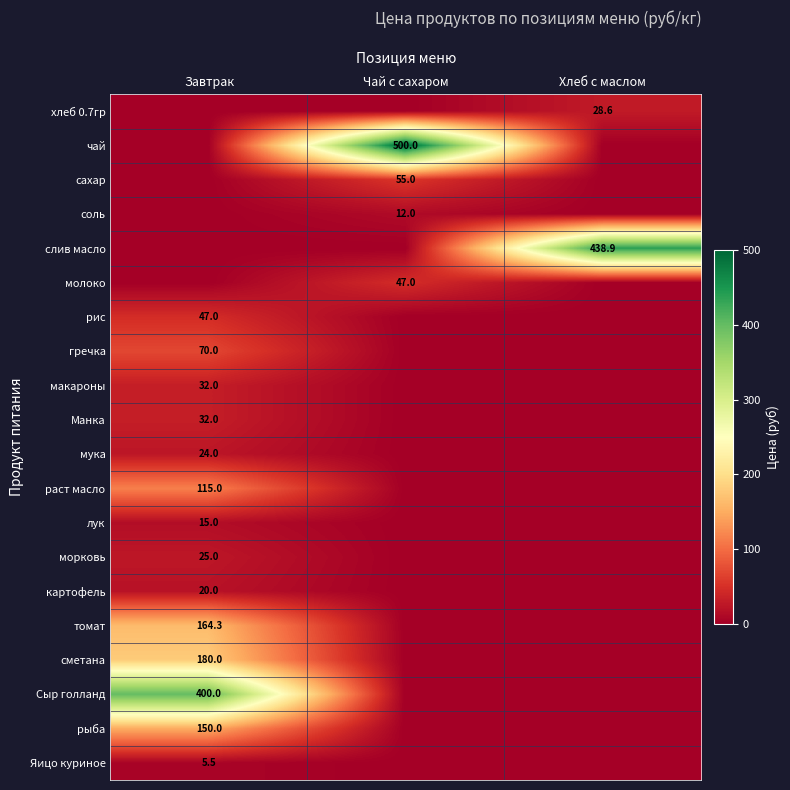

The Сыр голланд series shows 89.0 at Завтрак. True or false?

False